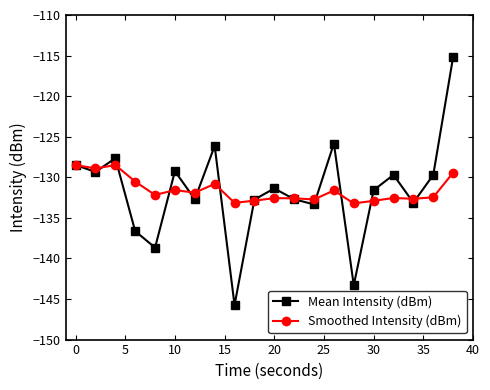

What is the sum of all Mean Intensity (dBm) values?

-2633.2